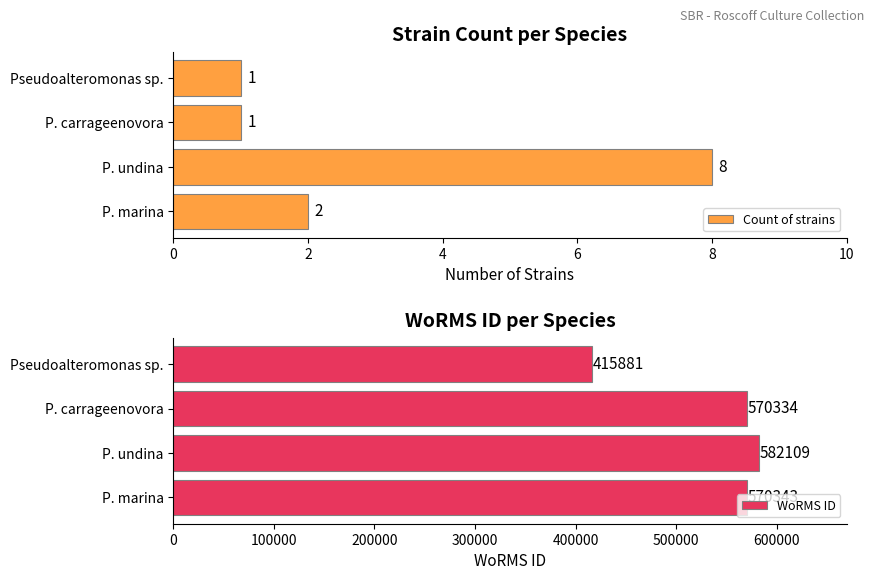

Which series has the largest range (max minus min)?

WoRMS ID